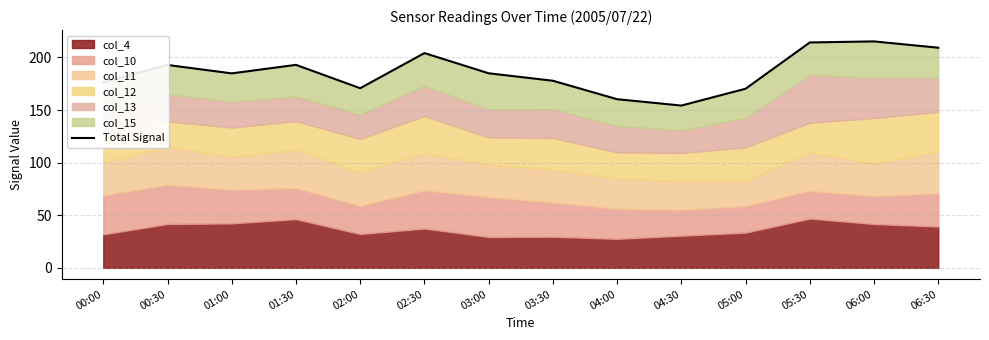

How many data points does each series have?

14